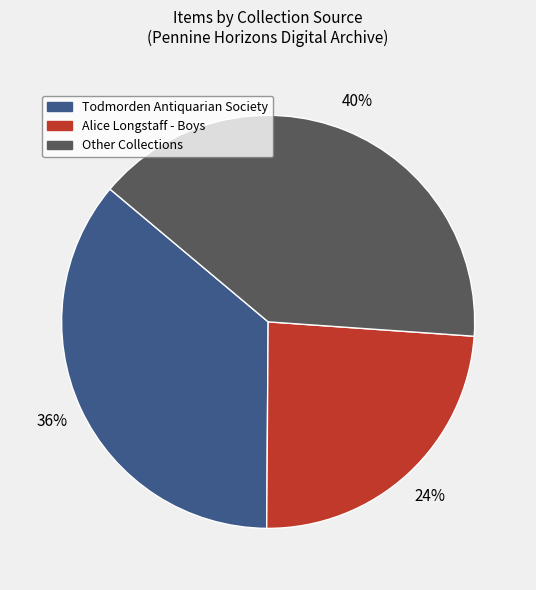

Is there any slice that represents more than half of the pie?

No